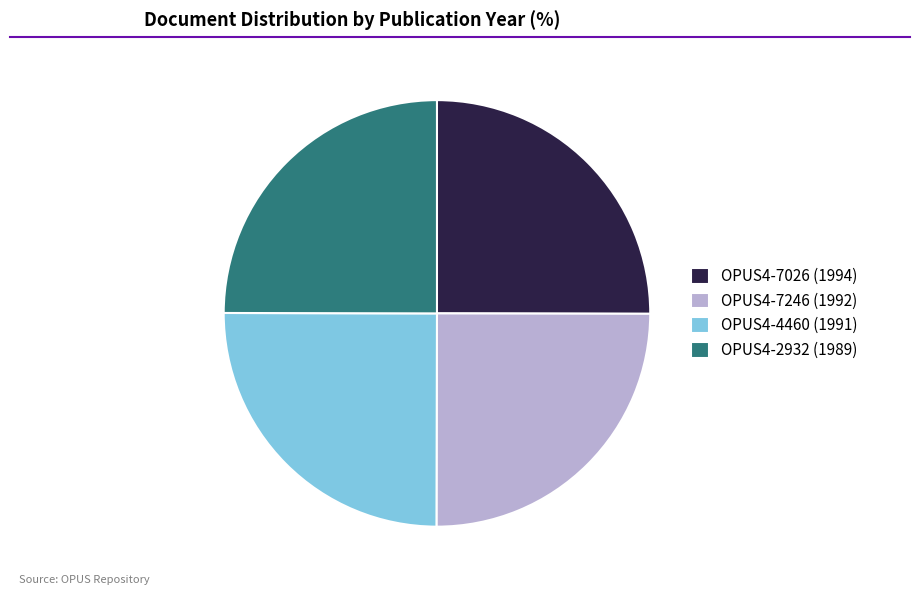

Is OPUS4-7026 (1994) the majority of the pie?

No